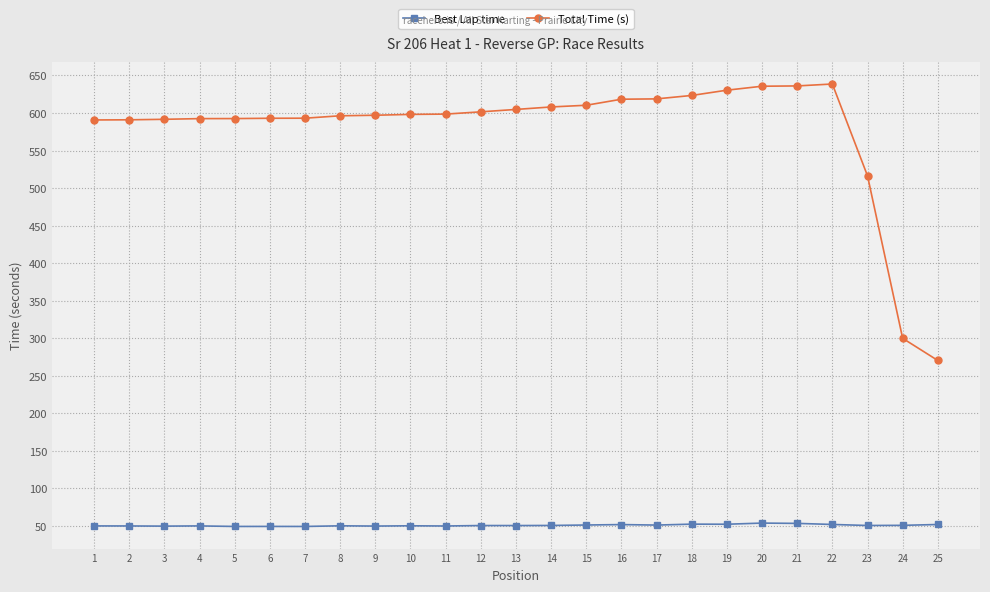

What are all the series names shown in the legend?

Best Lap time, Total Time (s)